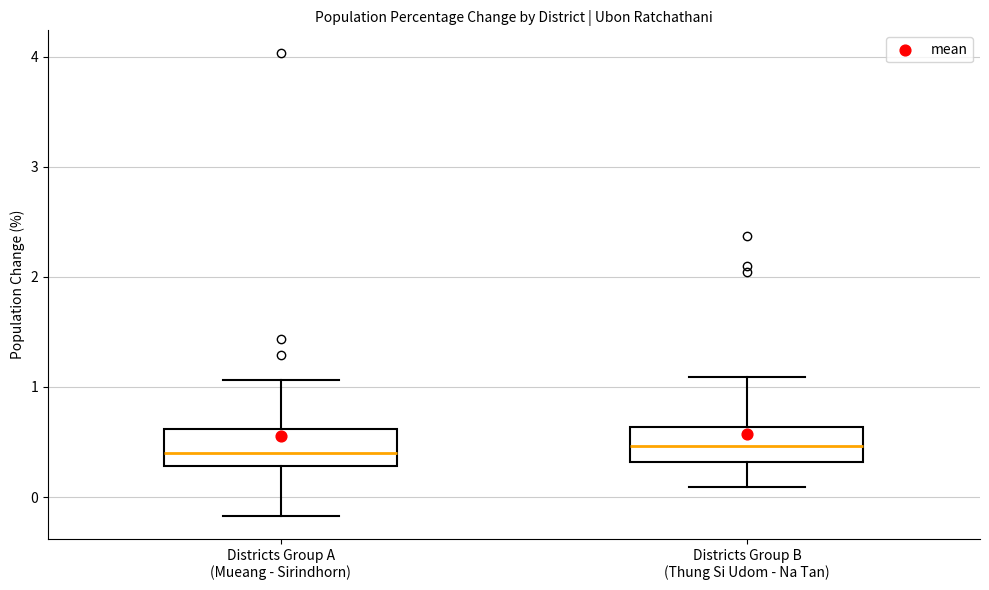

Reading left to right, transcribe this box plot: for each box, give where its median line is, the range the box spans, and where its two whiskers end, as read against the y-axis. The values are not printed on the chart, so give them approximately, as read against the axis.

Districts Group A (Mueang - Sirindhorn): median 0.4, box 0.3 to 0.6, whiskers -0.2 to 1.1
Districts Group B (Thung Si Udom - Na Tan): median 0.5, box 0.3 to 0.6, whiskers 0.1 to 1.1